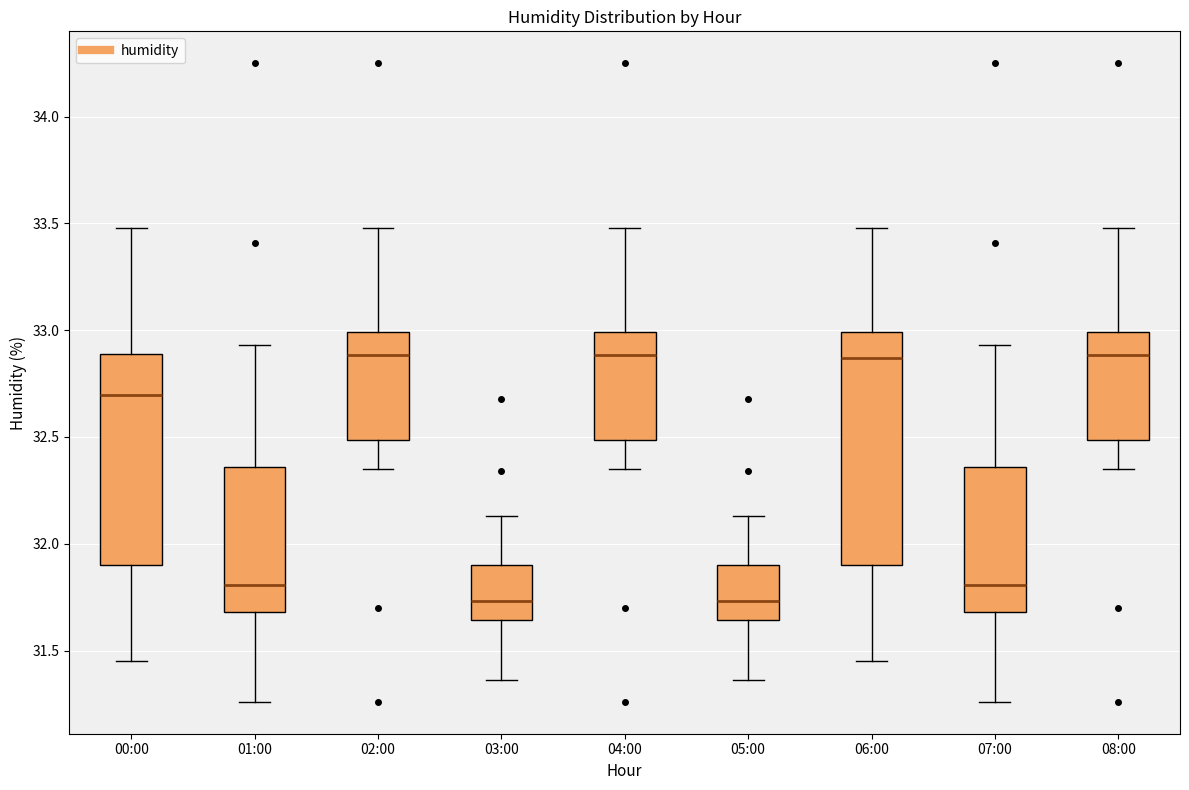

Where does the median line of the box for 07:00 sit on the y-axis? The values are not printed on the chart, so give them approximately, as read against the axis.

31.80